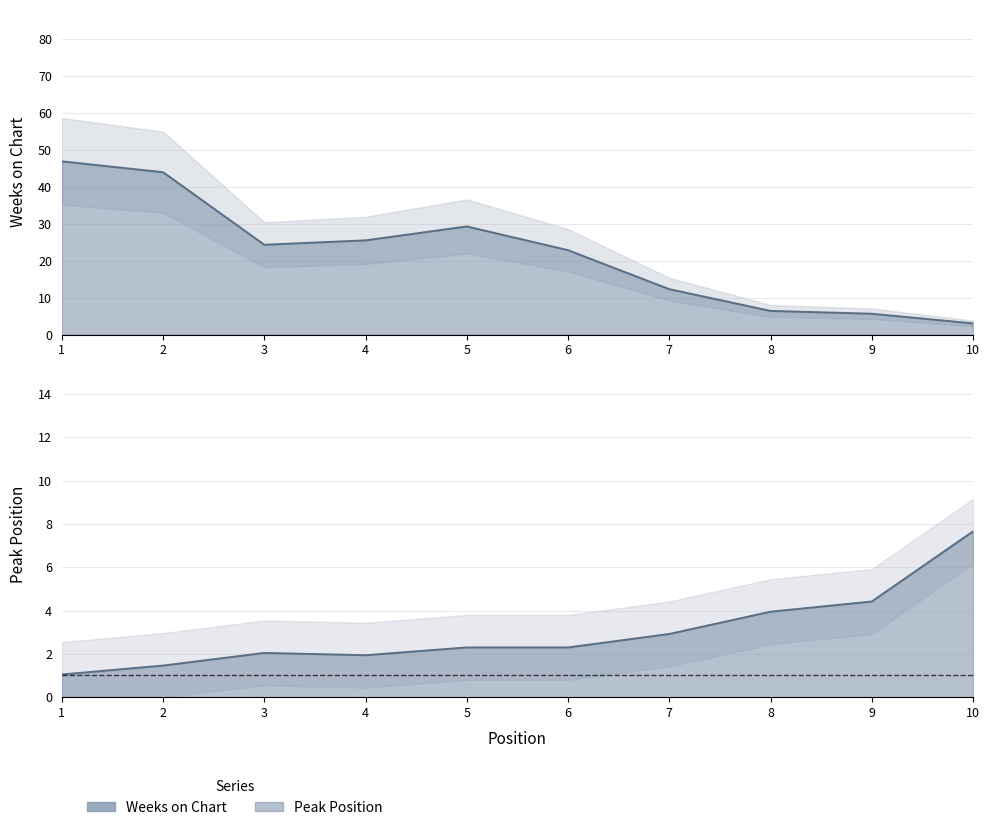

True or false: Weeks on Chart has more than 2 points higher than both neighbors.

False